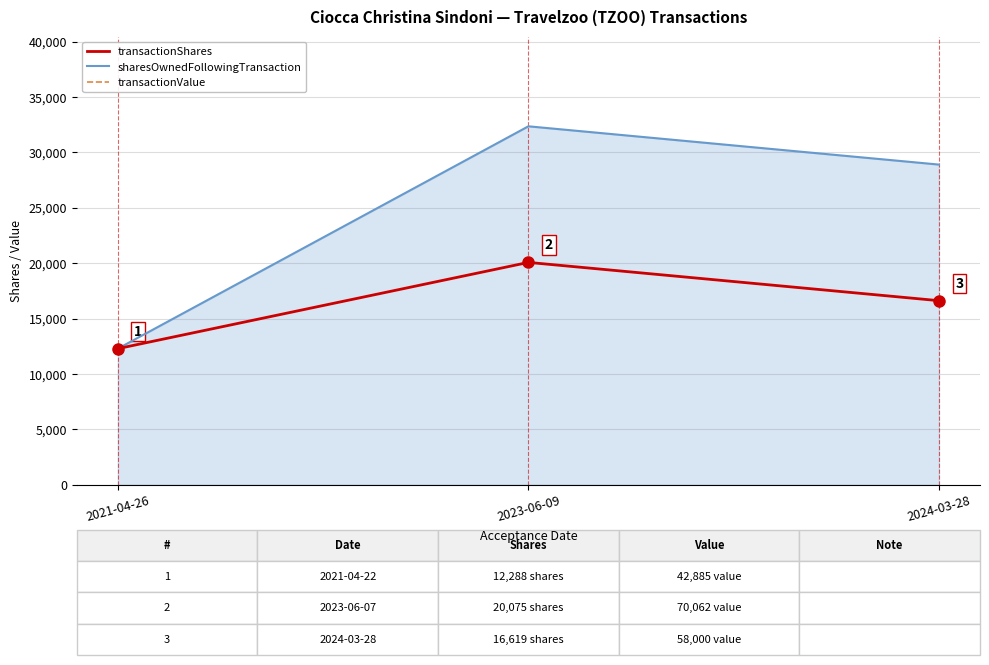

What is the value of the transactionValue point at the 3rd from the left?

58000